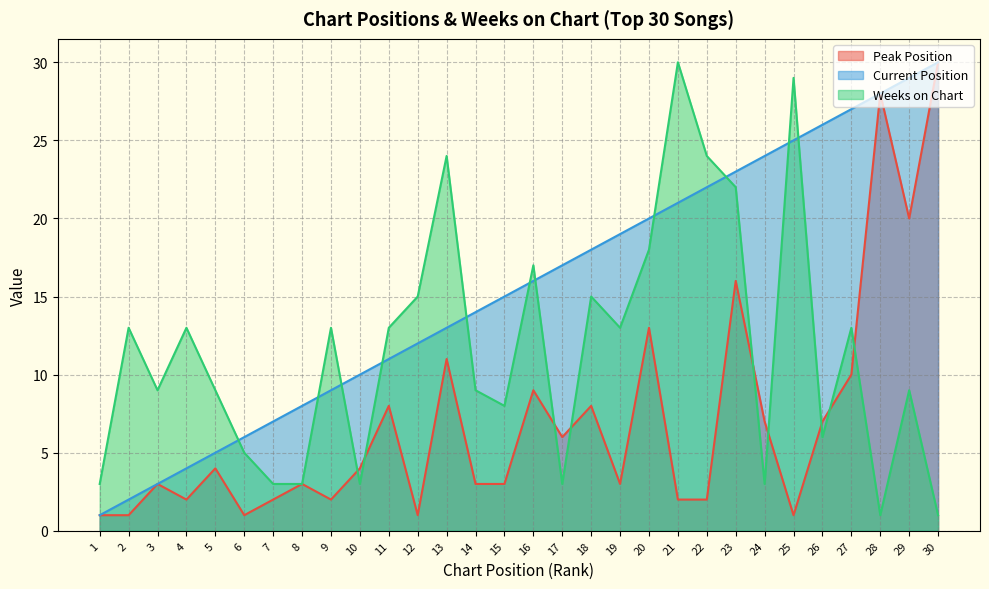

What is the difference between the Weeks on Chart values at 18 and 30?

14